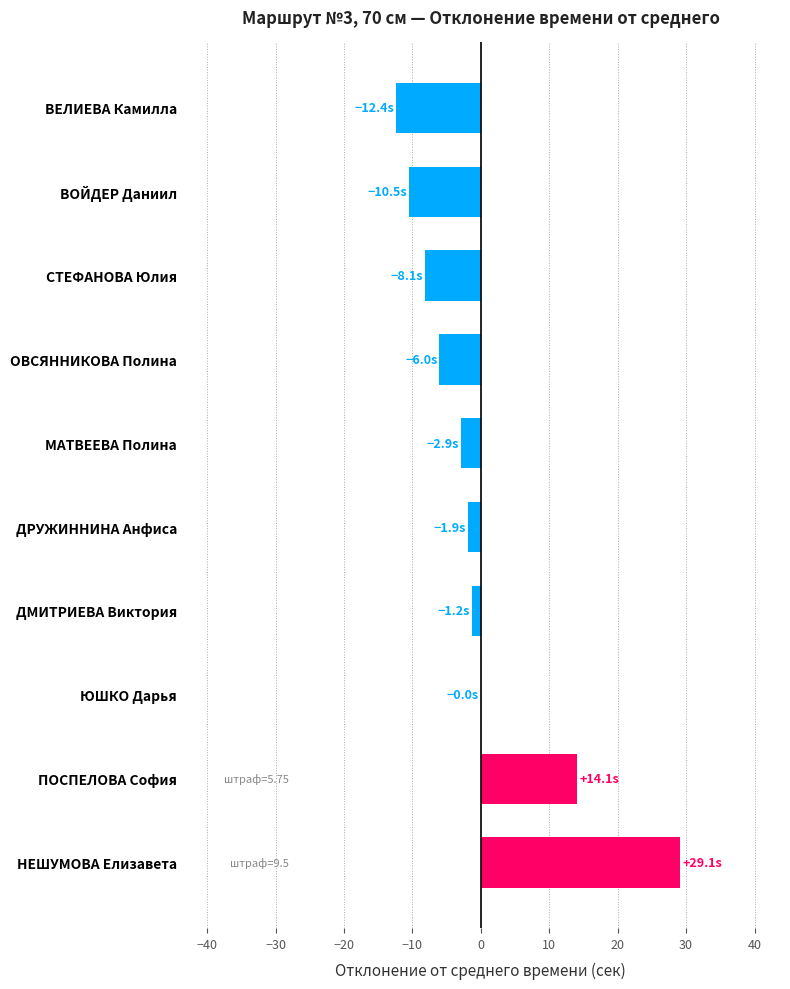

What is the approximate value at ПОСПЕЛОВА София?

14.1